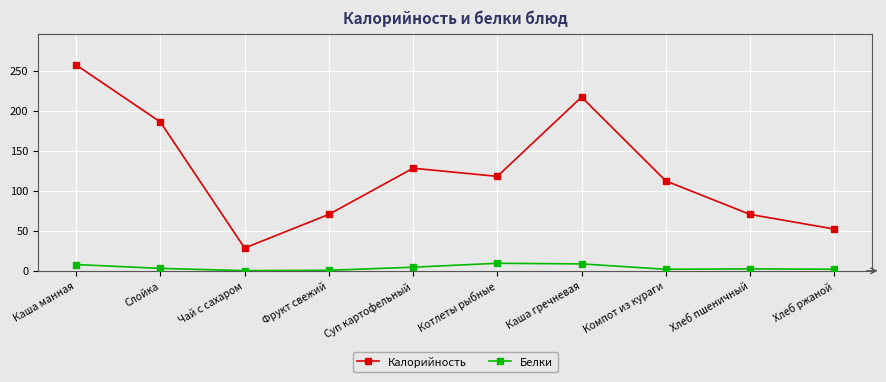

What is the difference between the second highest and minimum values in the Белки series?

8.4